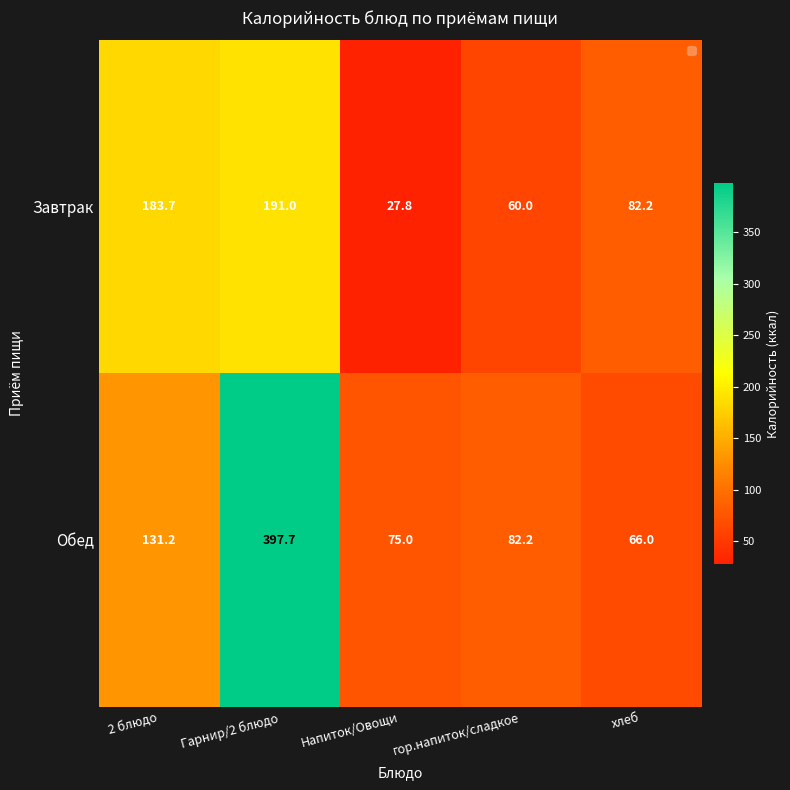

Which series has the largest total across all categories?

Обед